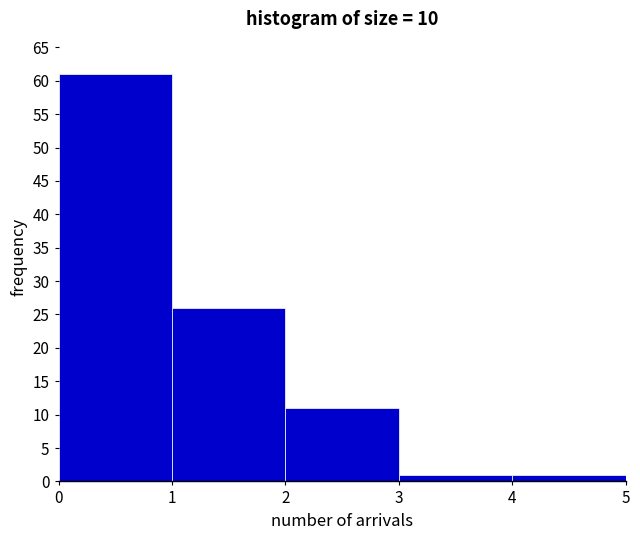

Reading left to right, transcribe this chart: for each bar, give the range it covers on the x-axis and its height. The values are not printed on the chart, so give them approximately, as read against the axis.

0 to 1: 61
1 to 2: 26
2 to 3: 11
3 to 4: 1
4 to 5: 1